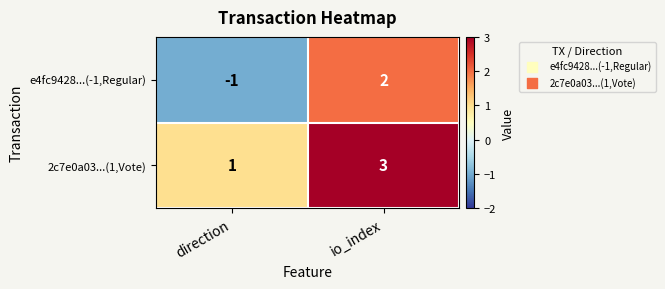

Count the number of categories in the chart.

2